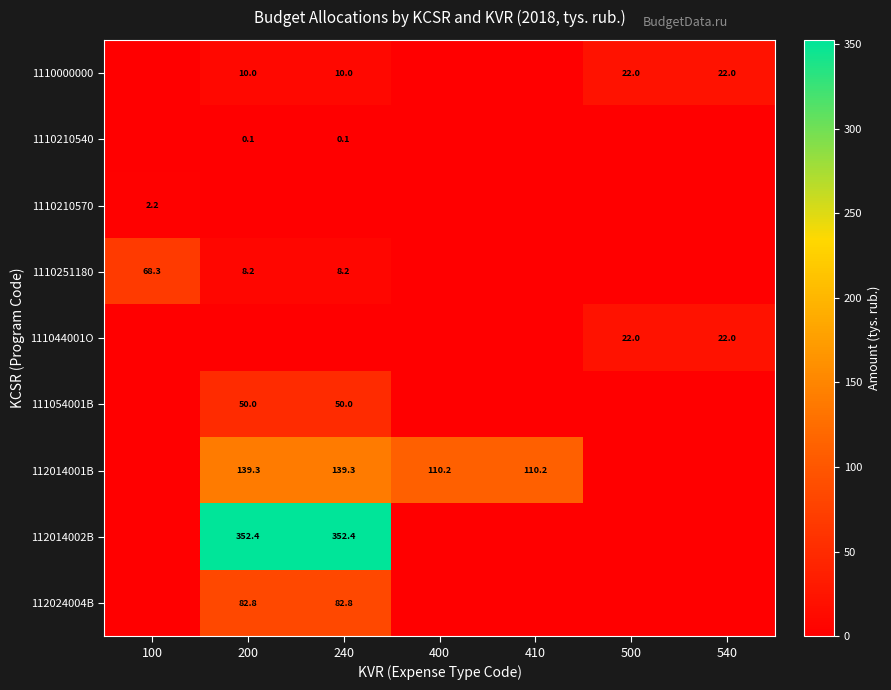

At which category is the sum across all series the highest?

200